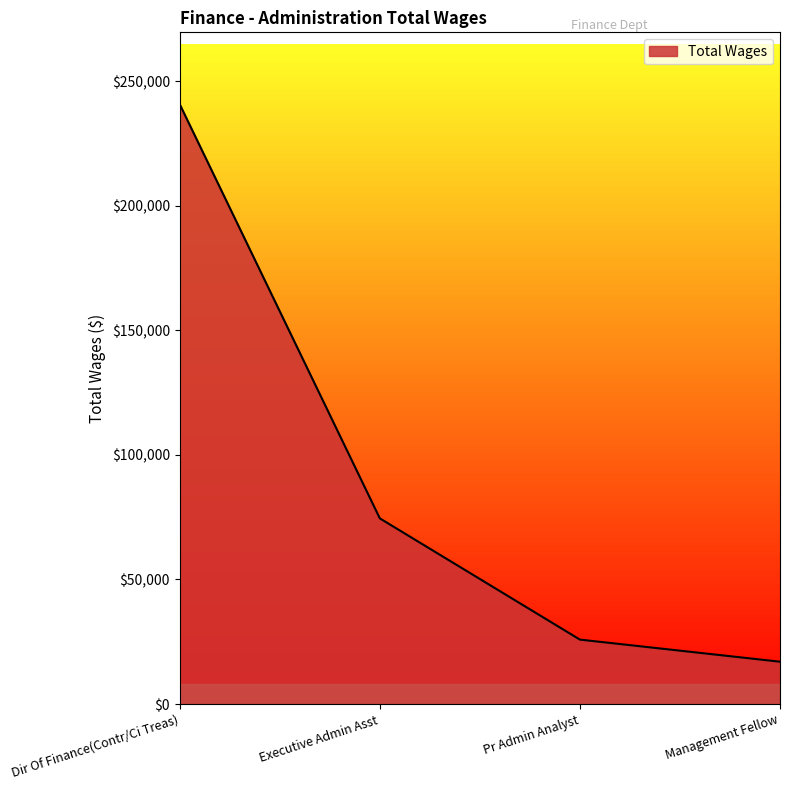

What position from the left is Dir Of Finance(Contr/Ci Treas)?

1